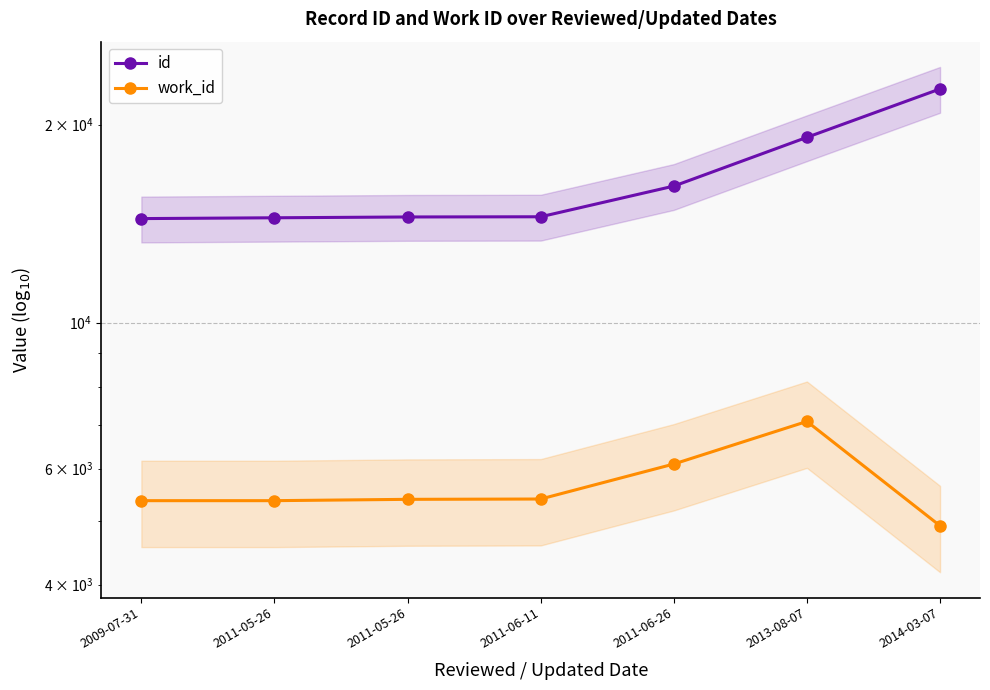

Which label corresponds to the largest value in the chart?

2014-03-07